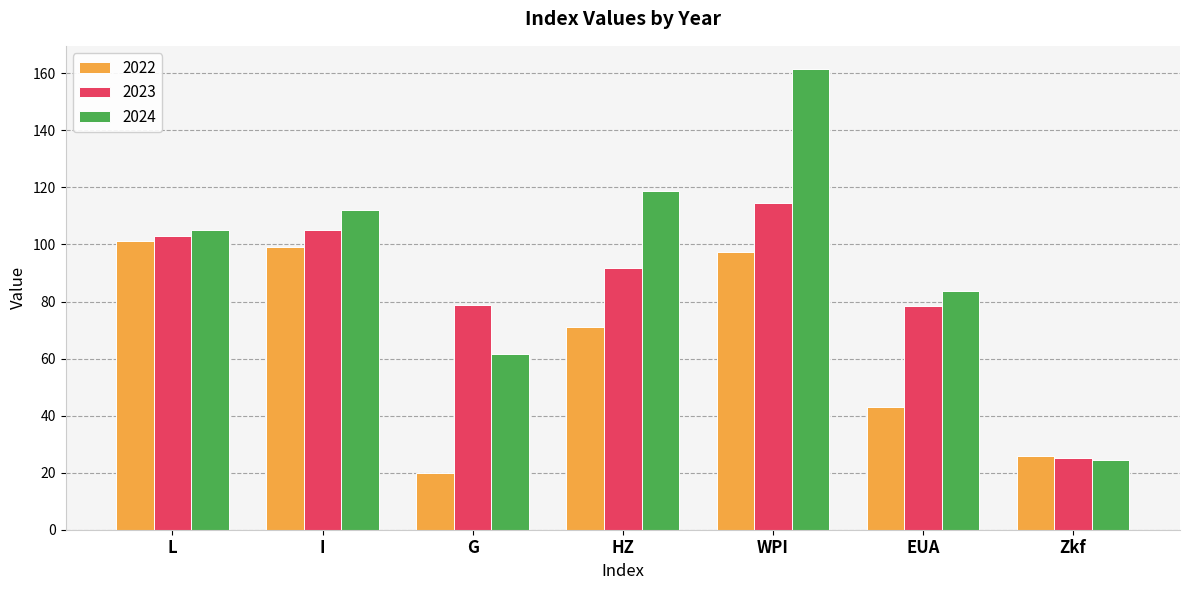

How many bars are there in total?

21